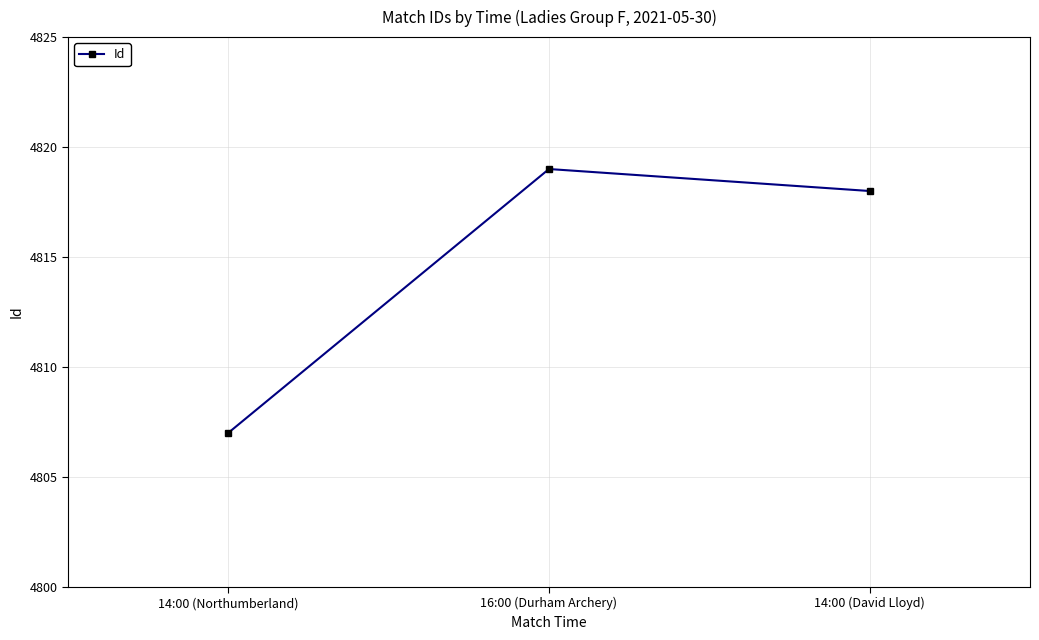

Is it true that the value at 14:00 (David Lloyd) is 1419?

False